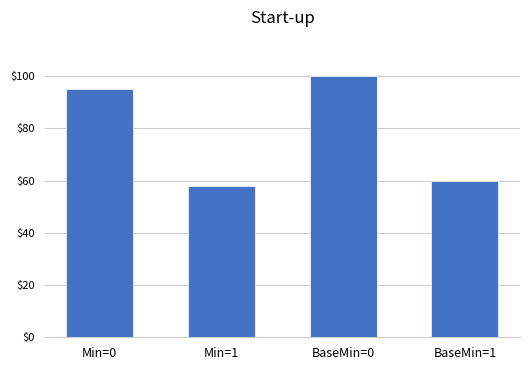

What is the change in value from Min=0 to BaseMin=1?

-35